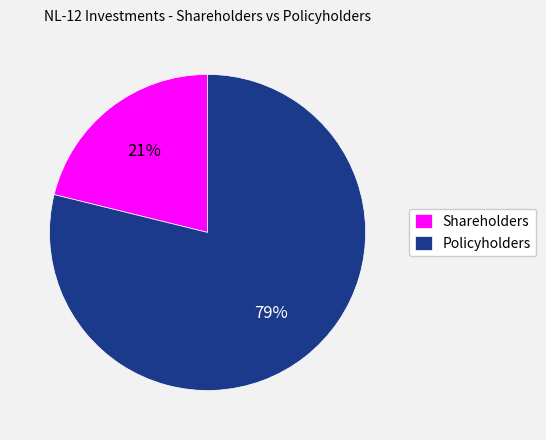

Is the sum of Shareholders and Policyholders greater than half?

Yes